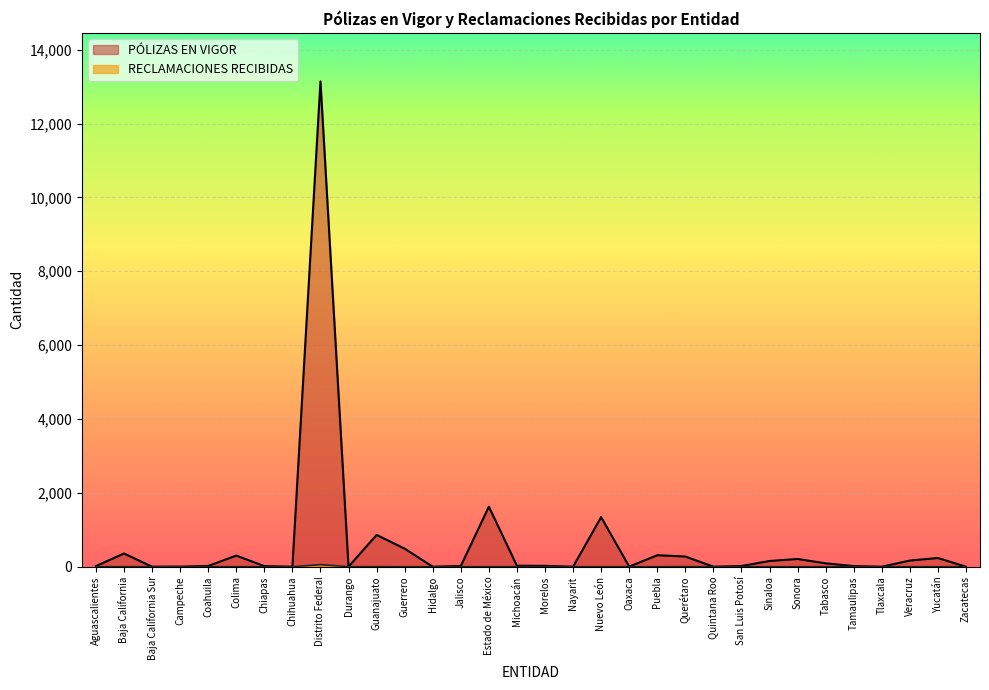

Reading left to right, transcribe all the data shown in this chart.

PÓLIZAS EN VIGOR: Aguascalientes=16	Baja California=359	Baja California Sur=0	Campeche=2	Coahuila=20	Colima=302	Chiapas=16	Chihuahua=0	Distrito Federal=13142	Durango=0	Guanajuato=861	Guerrero=489	Hidalgo=0	Jalisco=20	Estado de México=1626	Michoacán=27	Morelos=23	Nayarit=0	Nuevo León=1343	Oaxaca=3	Puebla=311	Querétaro=276	Quintana Roo=0	San Luis Potosí=19	Sinaloa=155	Sonora=210	Tabasco=92	Tamaulipas=17	Tlaxcala=0	Veracruz=167	Yucatán=236	Zacatecas=0
RECLAMACIONES RECIBIDAS: Aguascalientes=0	Baja California=1	Baja California Sur=0	Campeche=0	Coahuila=0	Colima=1	Chiapas=0	Chihuahua=0	Distrito Federal=57	Durango=0	Guanajuato=2	Guerrero=0	Hidalgo=0	Jalisco=0	Estado de México=1	Michoacán=0	Morelos=0	Nayarit=0	Nuevo León=0	Oaxaca=0	Puebla=0	Querétaro=3	Quintana Roo=0	San Luis Potosí=0	Sinaloa=0	Sonora=0	Tabasco=0	Tamaulipas=0	Tlaxcala=0	Veracruz=0	Yucatán=0	Zacatecas=0